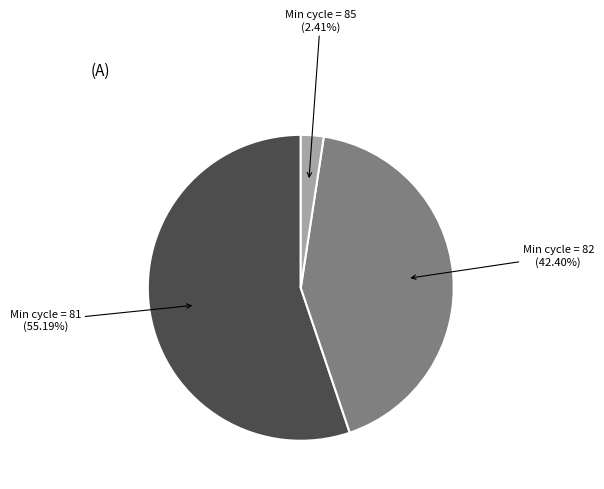

Is there any slice that represents more than half of the pie?

Yes